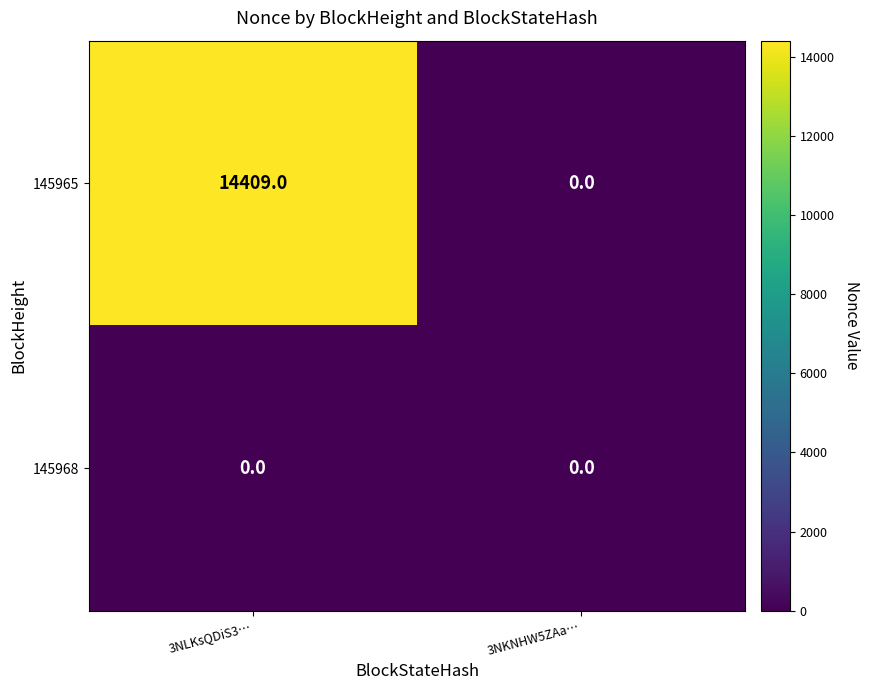

List the series in order of their peak value, highest first.

145965, 145968